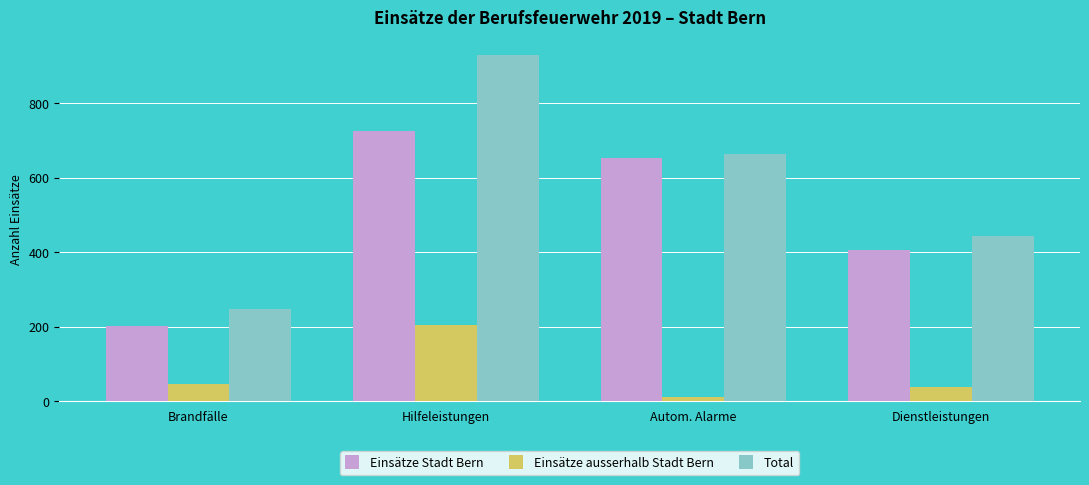

Does the chart contain any negative values?

No